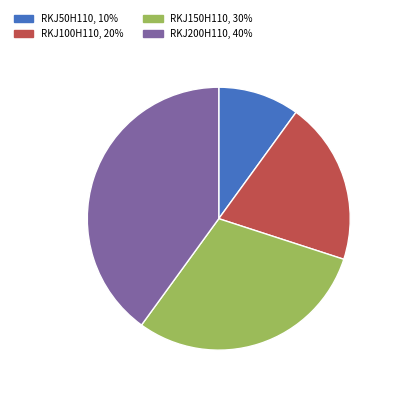

Do RKJ200H110 and RKJ100H110 together represent more than half of the pie?

Yes